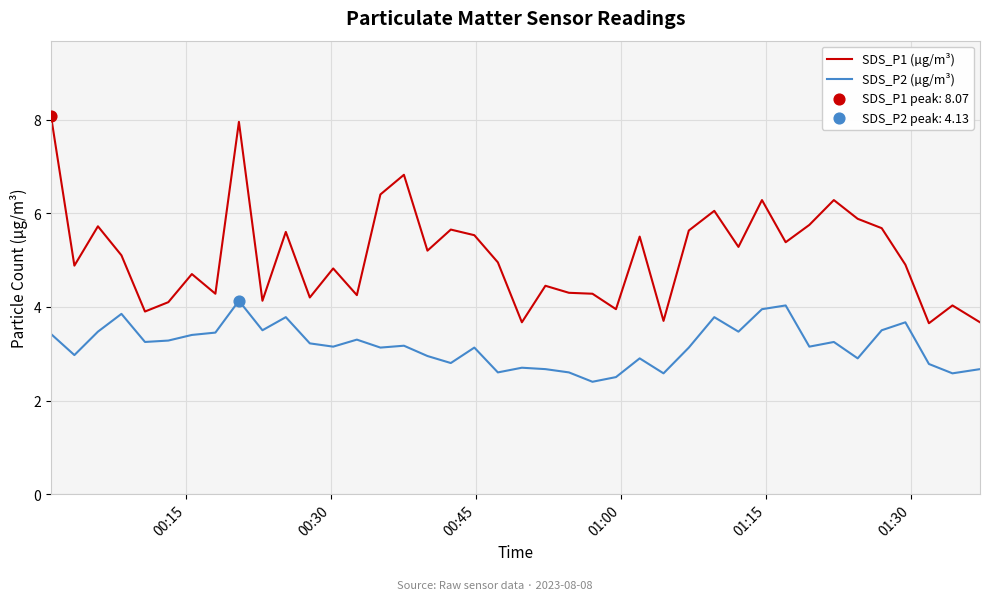

At how many categories does at least one series exceed 6?

7